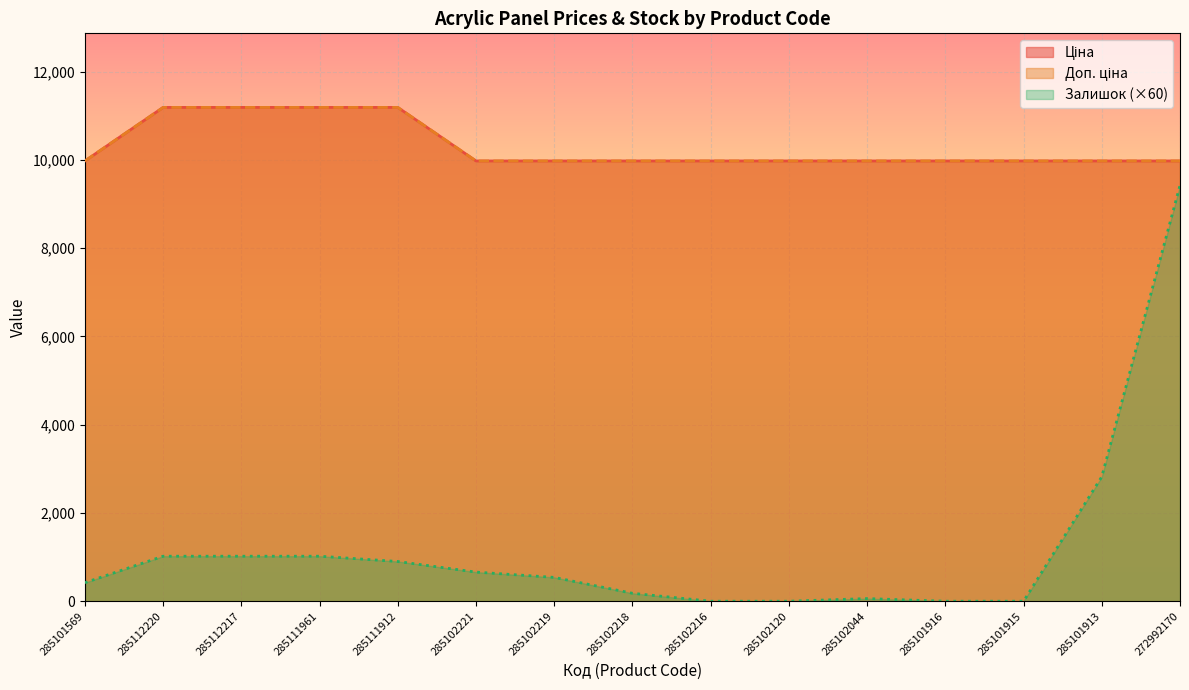

What are all the series names shown in the legend?

Ціна, Доп. ціна, Залишок